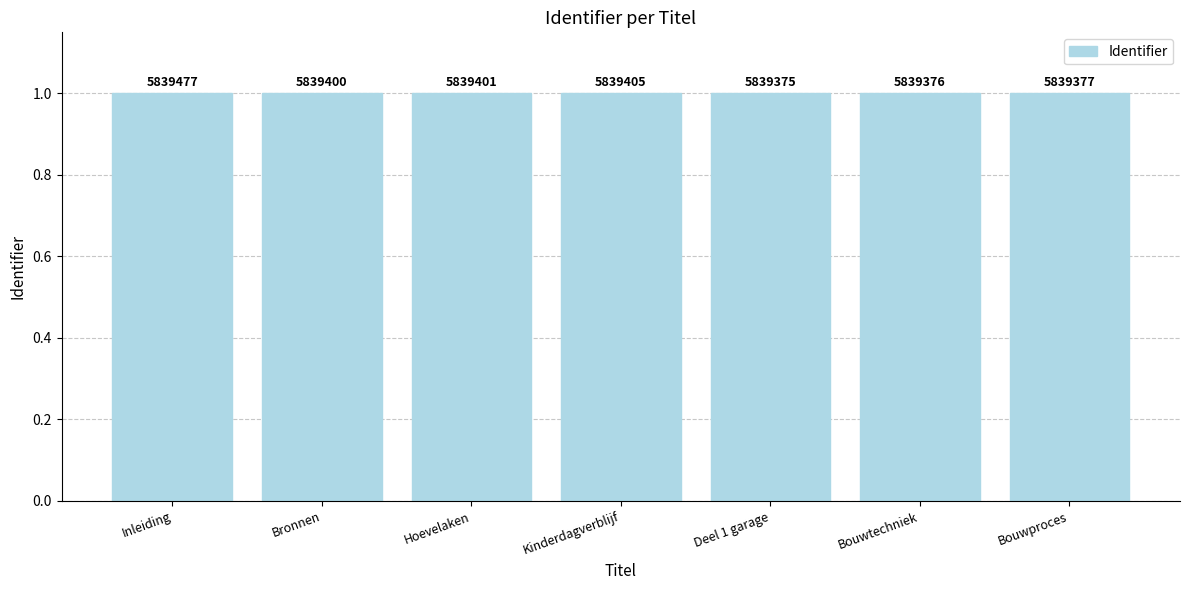

How many bars are there in total?

7